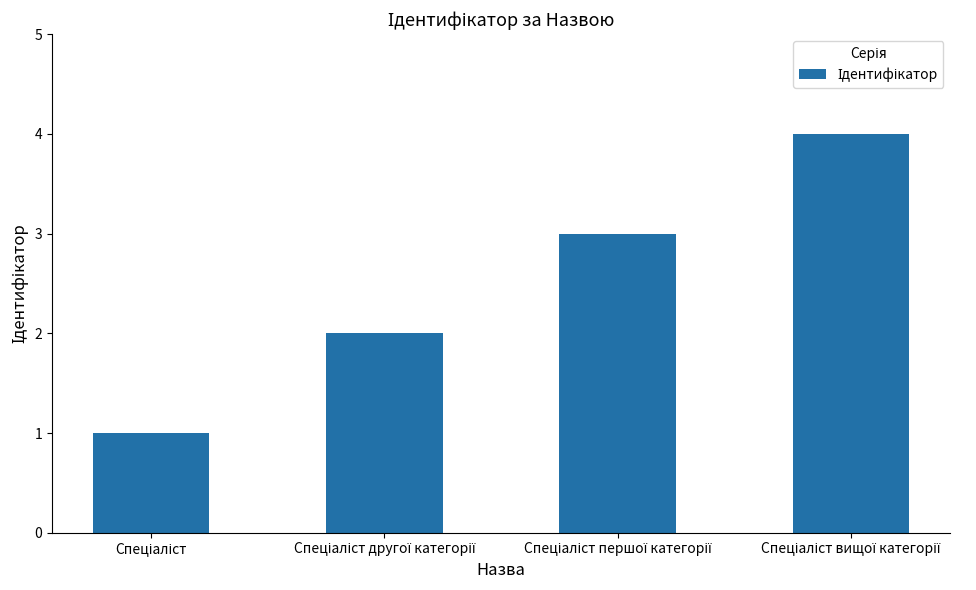

What is the sum of all values?

10